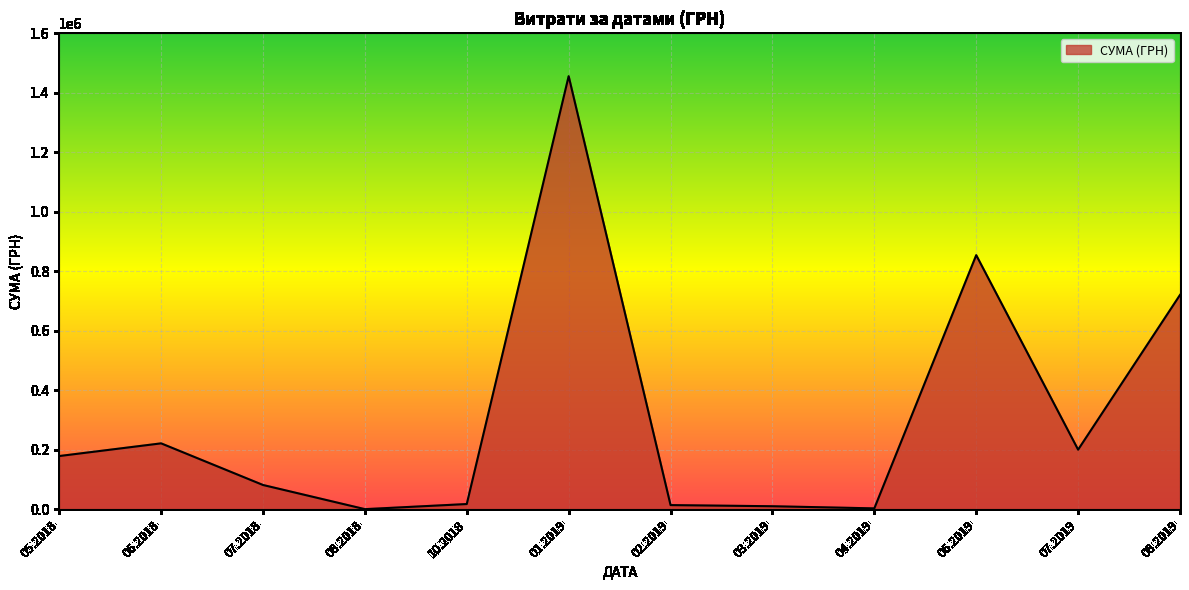

Which category has the highest value across all series?

01.2019